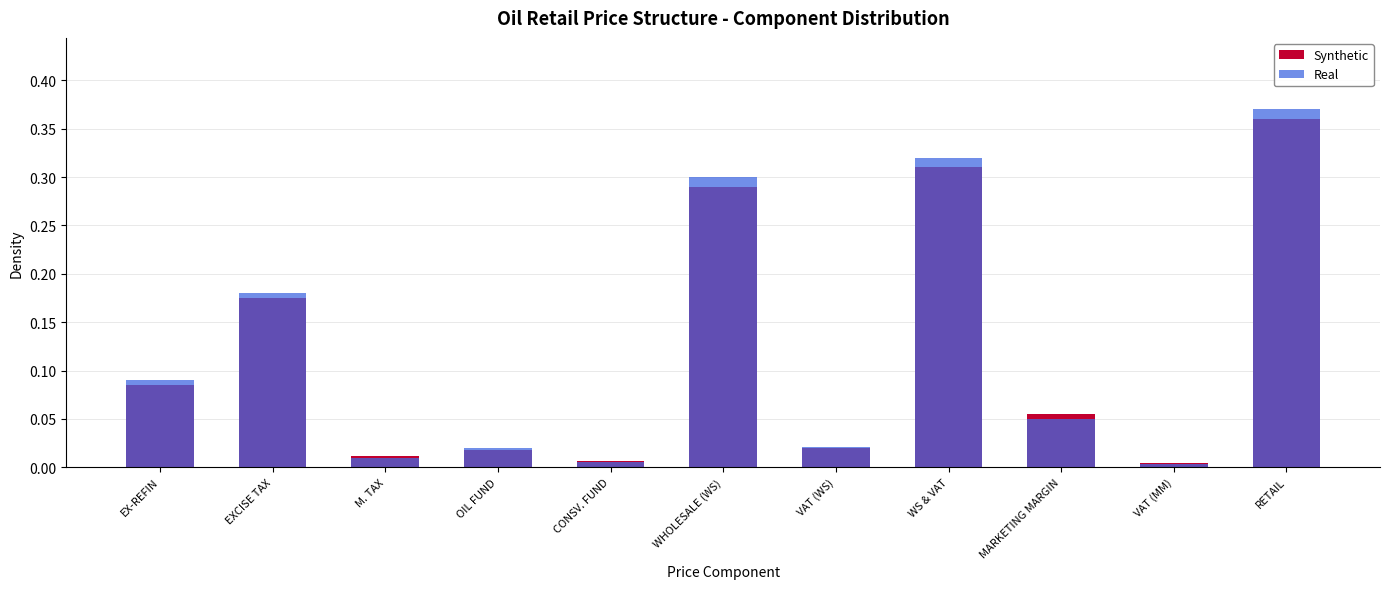

How many bars are there in each group?

2